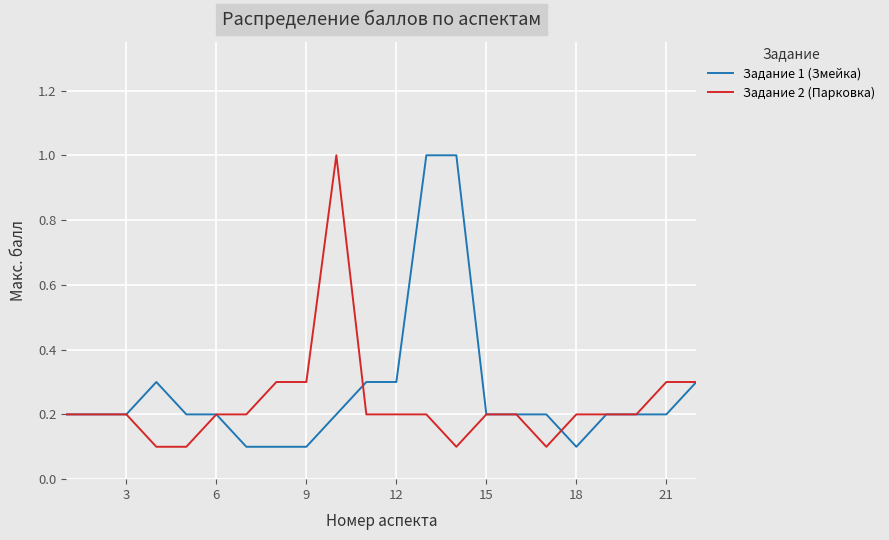

What is the highest value of the Задание 2 (Парковка) series?

1.0